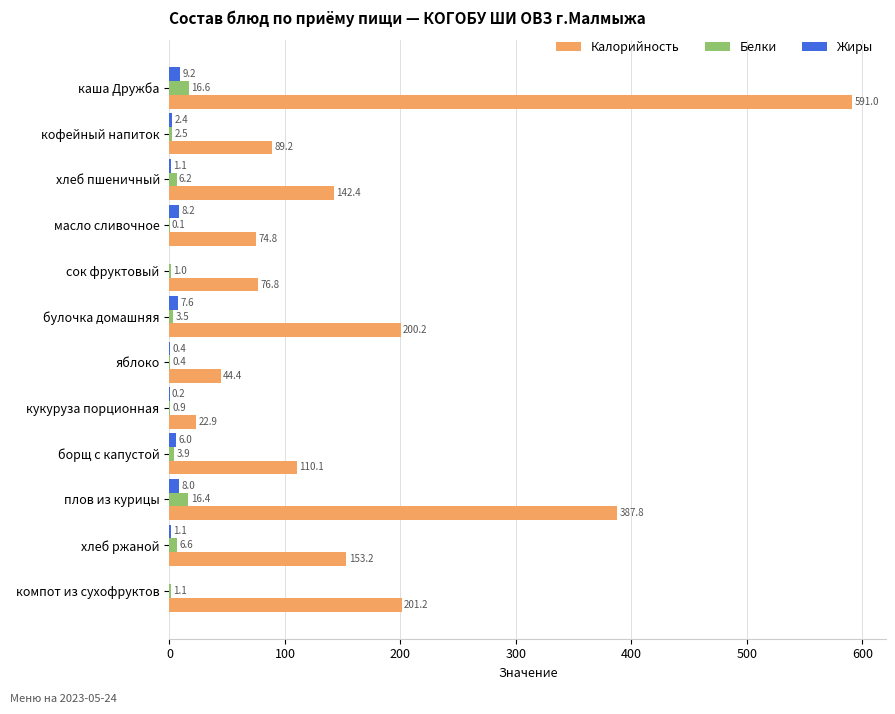

What is the maximum value shown in the chart?

591.0